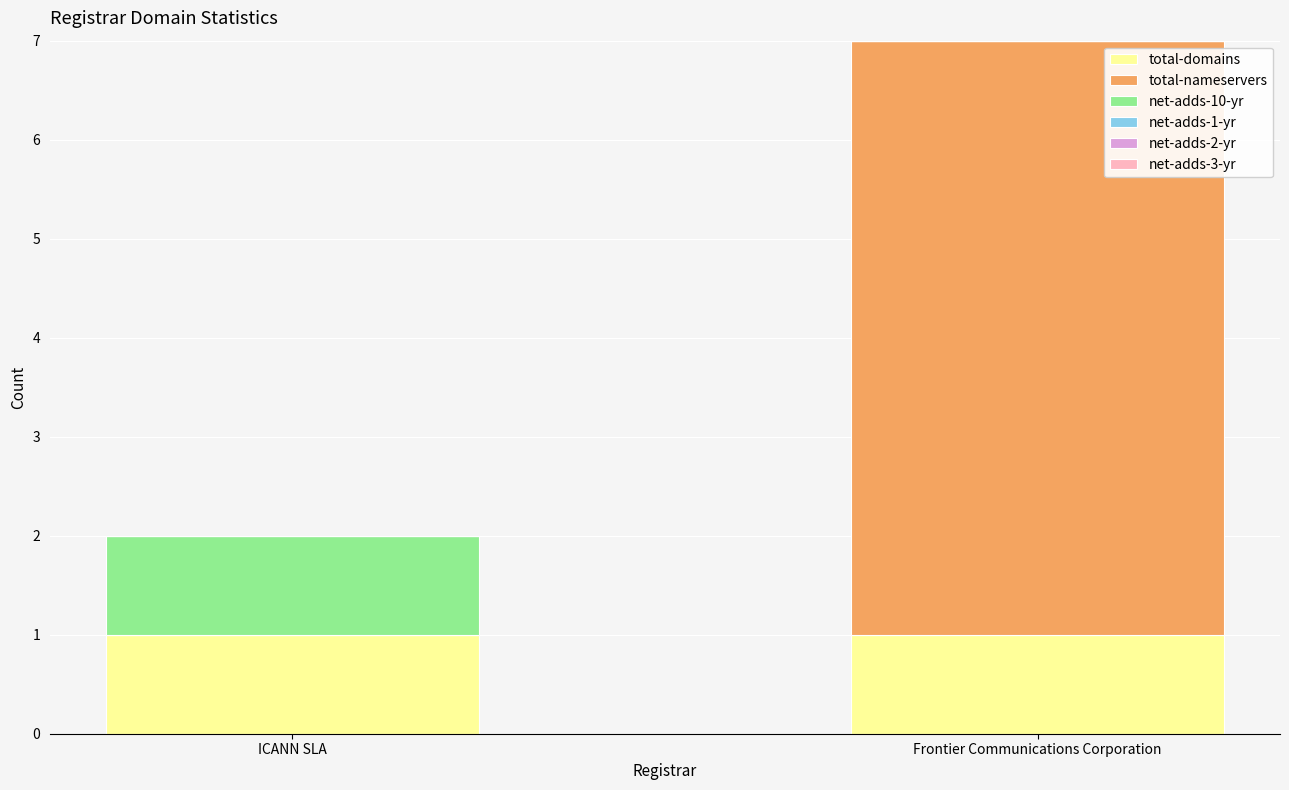

How many categories are shown in the chart?

2